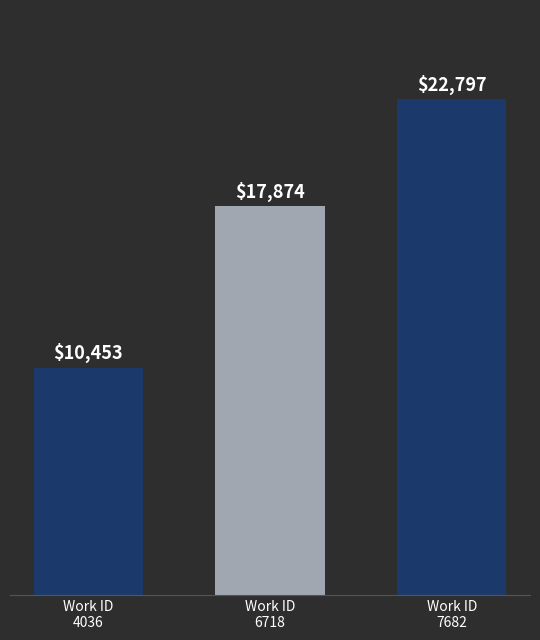

Does the chart contain stacked bars?

No